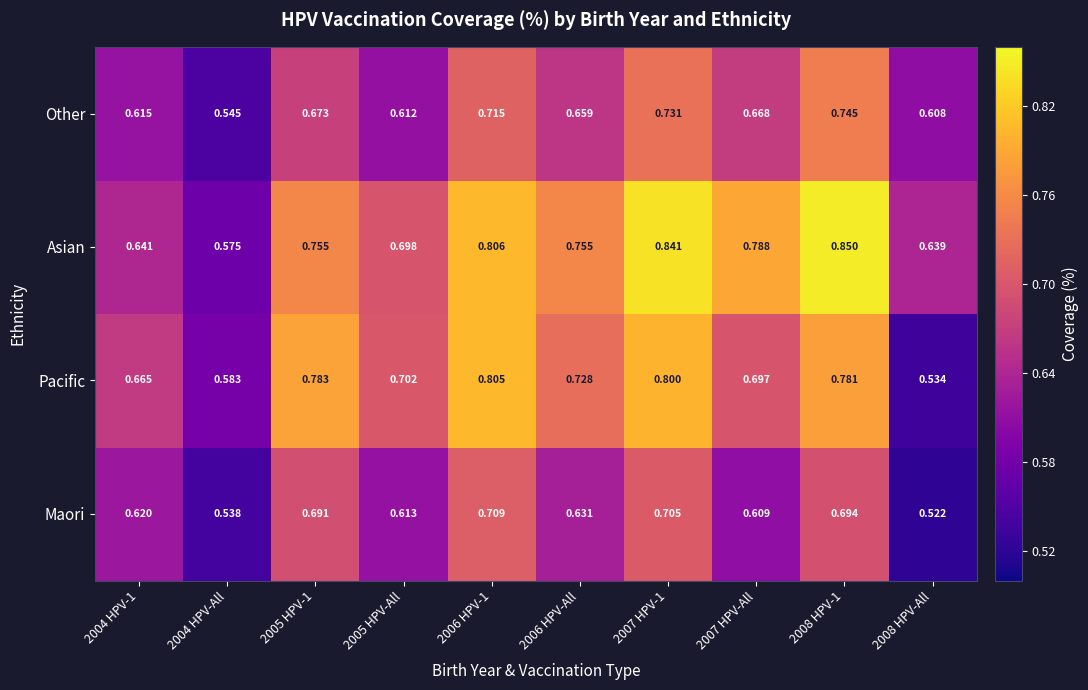

Is the value of Pacific at 2007 HPV-All greater than the value of Maori at 2008 HPV-1?

Yes